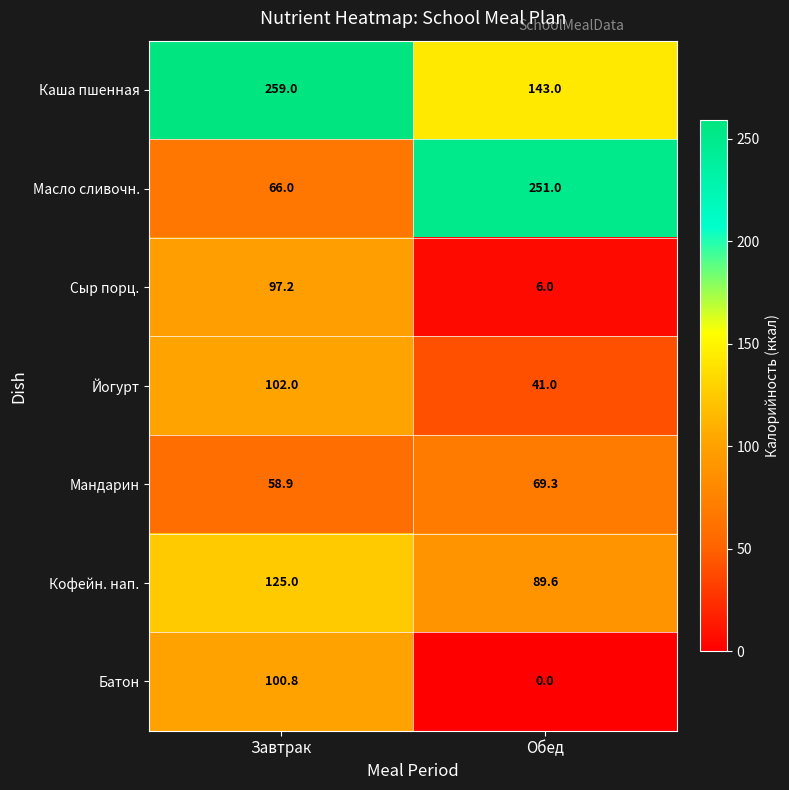

Where is Масло сливочн. nearest to the value 158?

Завтрак